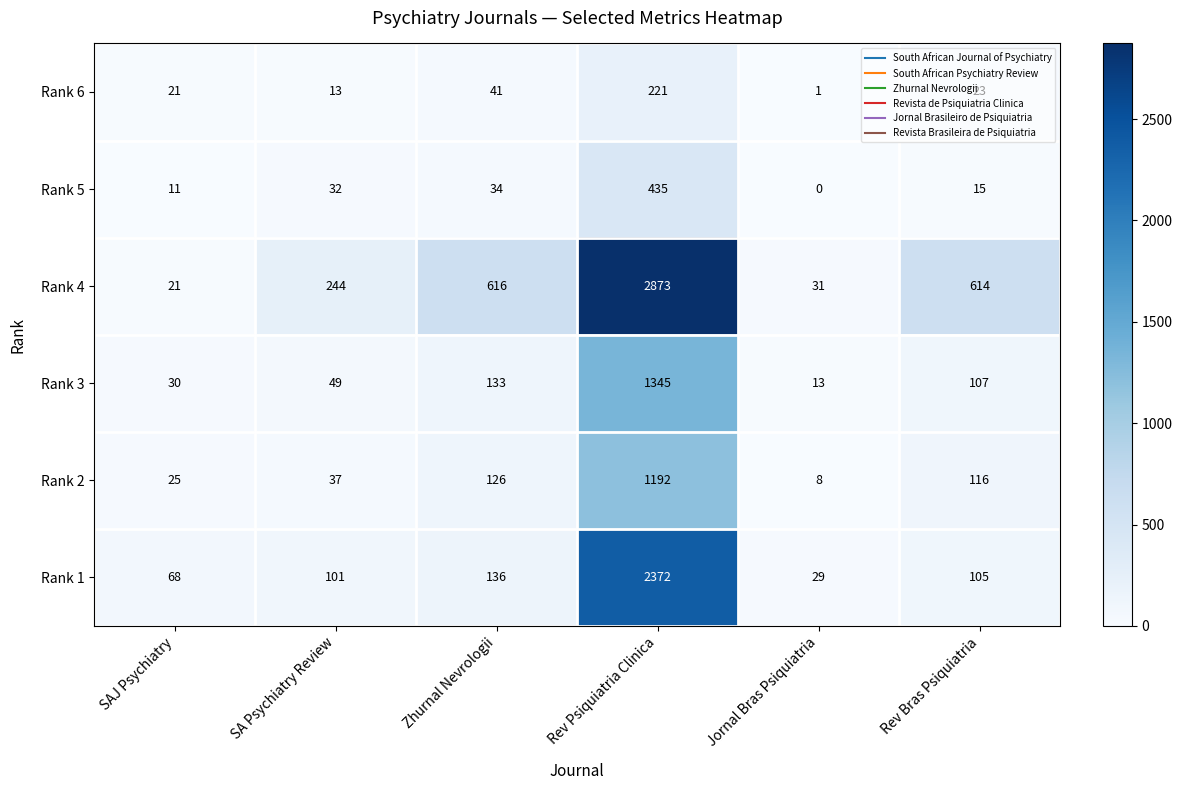

What is the highest value of the Rank 5 series?

435